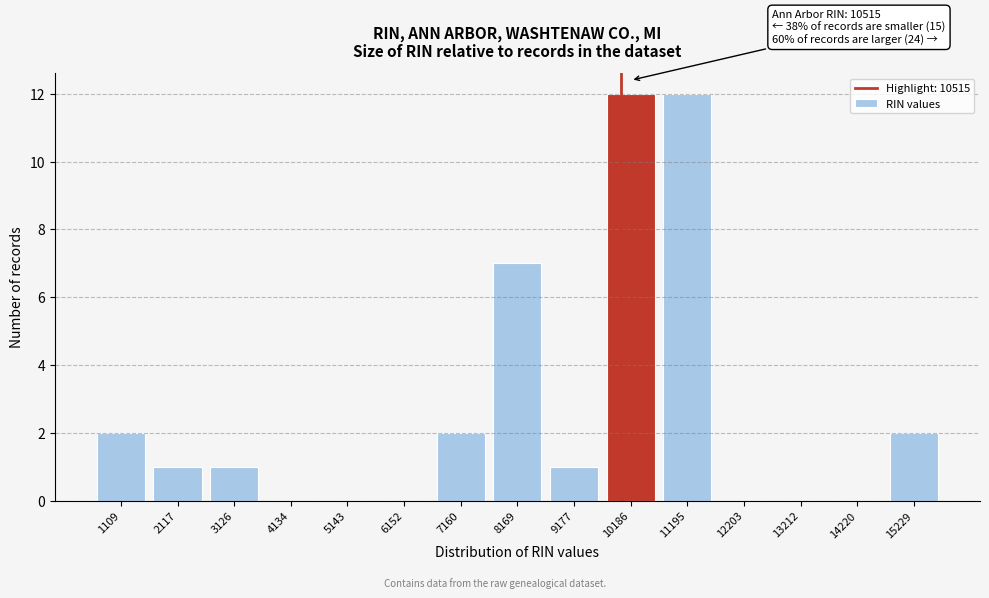

Reading right to left, extract all data points from this chart.

15229=2	14220=0	13212=0	12203=0	11195=12	10186=12	9177=1	8169=7	7160=2	6152=0	5143=0	4134=0	3126=1	2117=1	1109=2